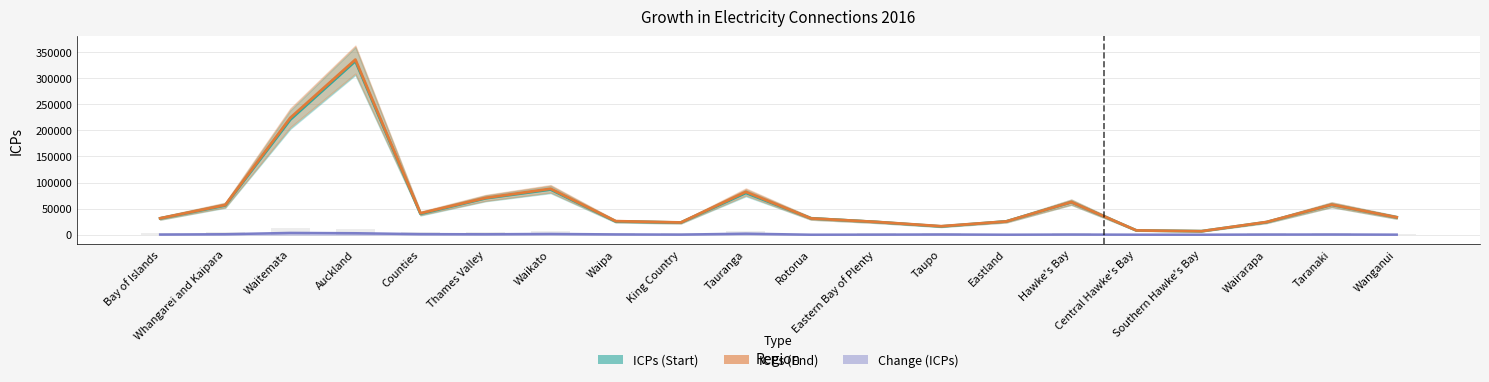

What is the difference between the maximum and minimum values in the Change (ICPs) line series?

3447